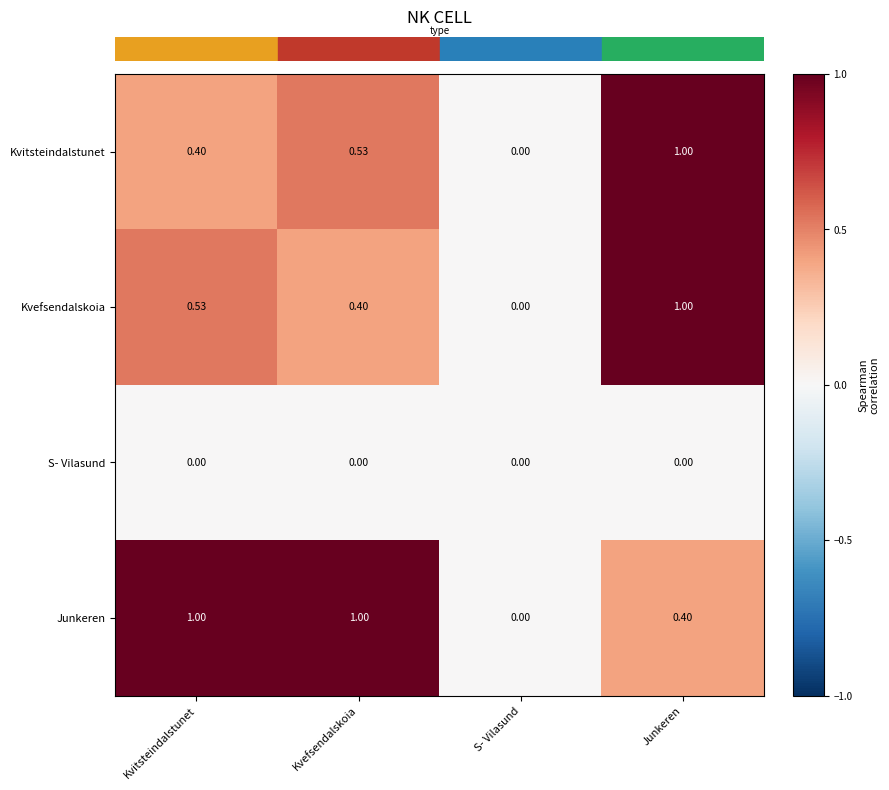

List the labels in order of Kvitsteindalstunet value, largest first.

Junkeren, Kvefsendalskoia, Kvitsteindalstunet, S- Vilasund